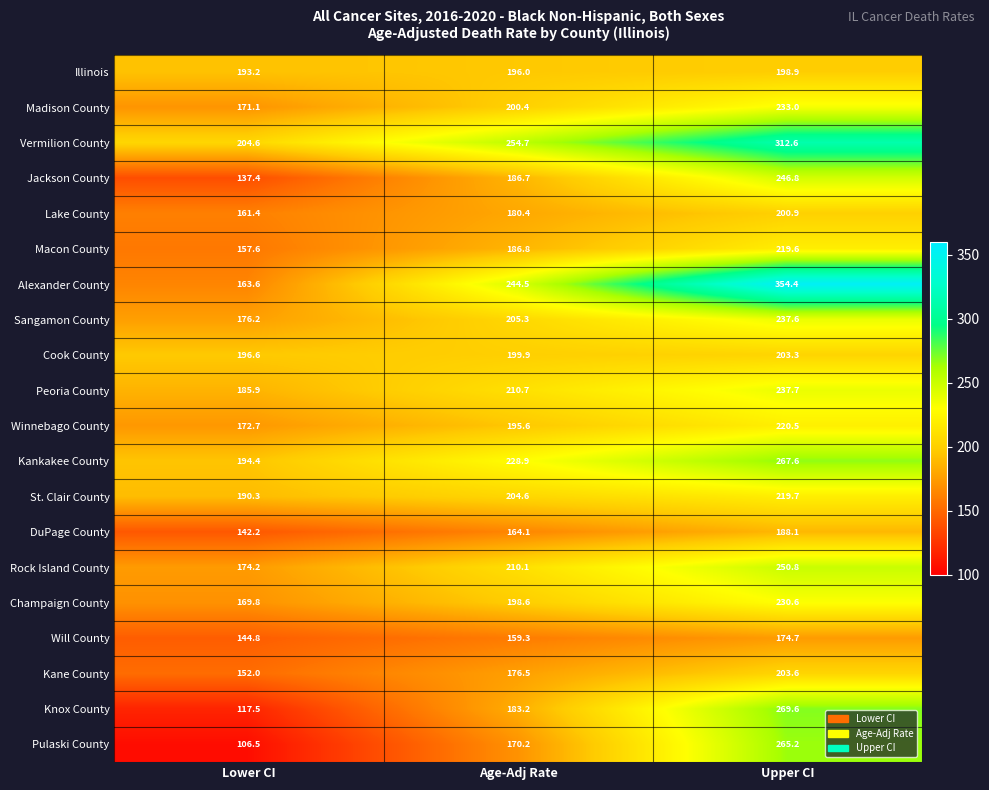

Is it true that Winnebago County equals 220.5 at Upper CI?

True